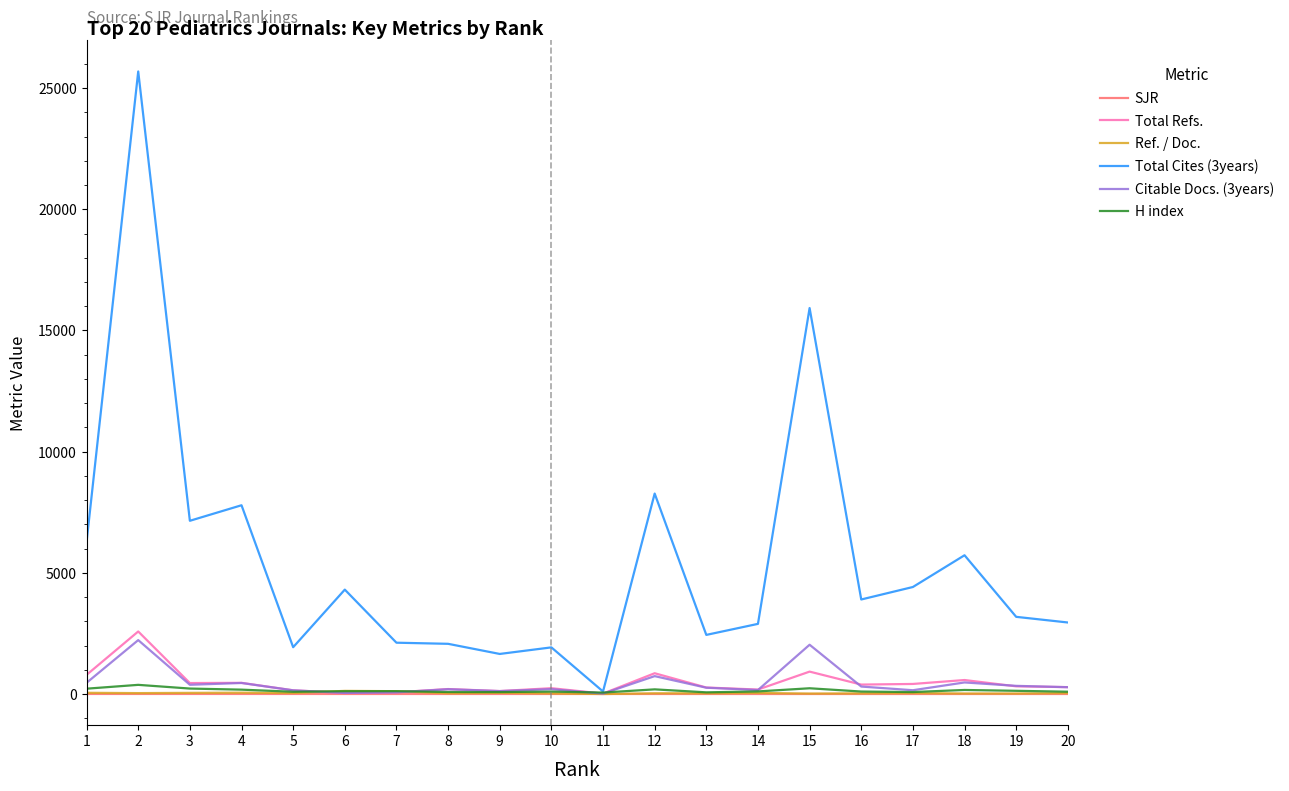

What is the difference between the second highest and minimum values in the SJR series?

1.8